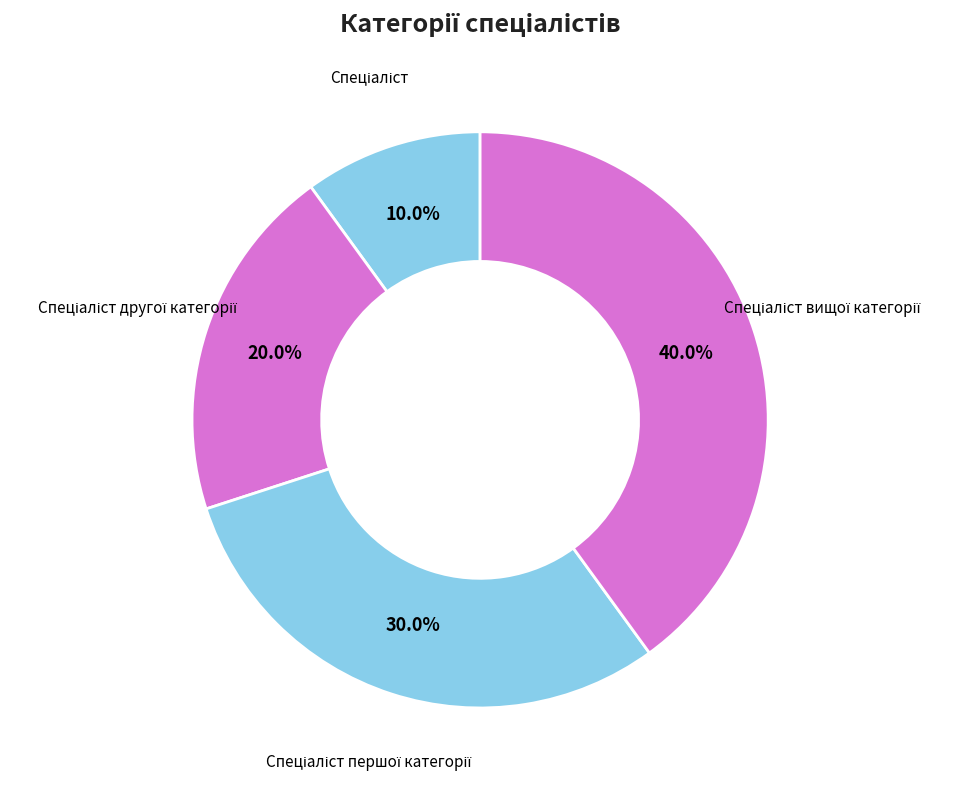

Count the number of slices in the pie.

4